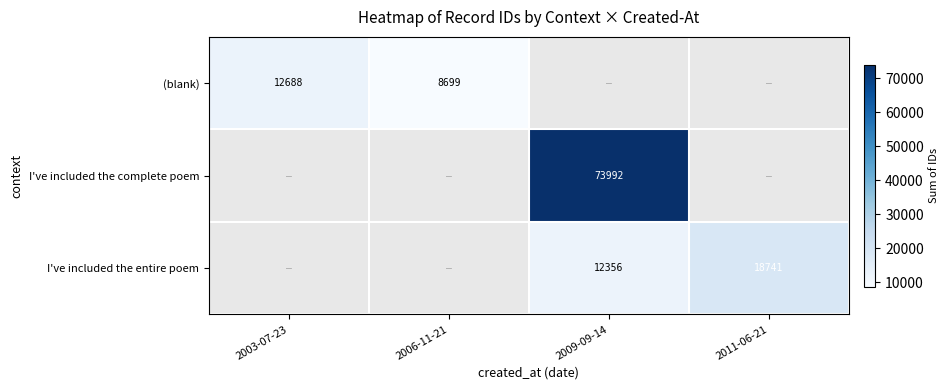

What is the difference between the I've included the entire poem values at 2009-09-14 and 2011-06-21?

6385